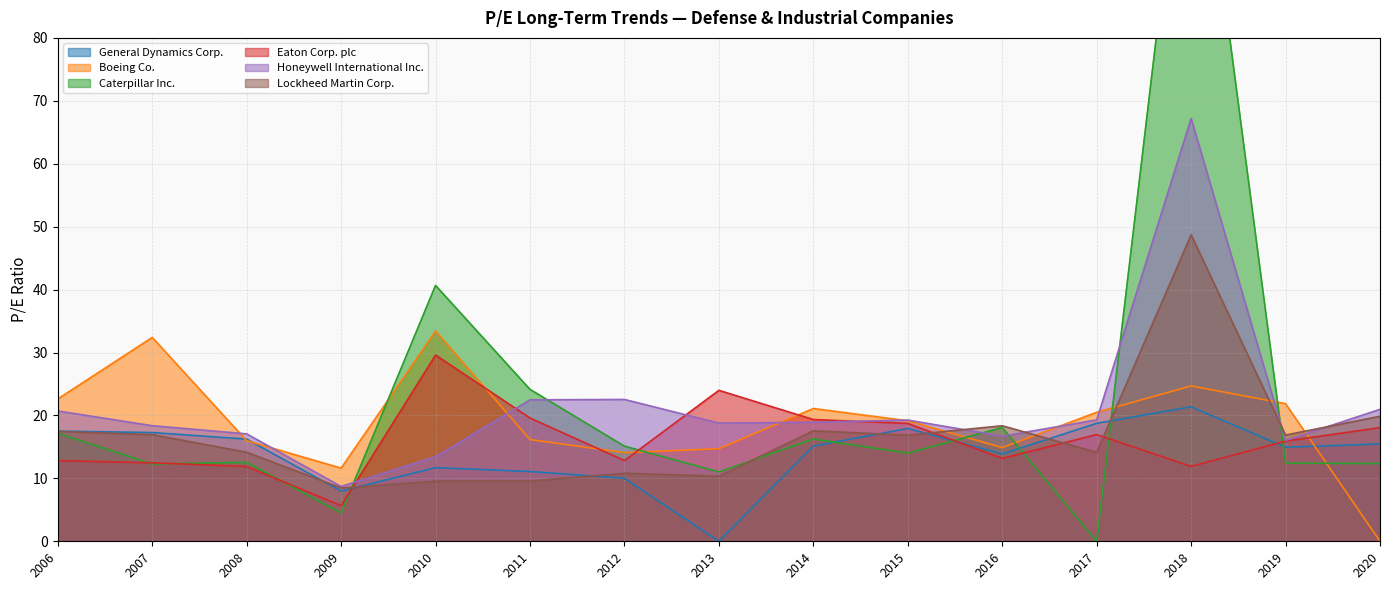

True or false: Caterpillar Inc. and Lockheed Martin Corp. intersect in this chart.

True